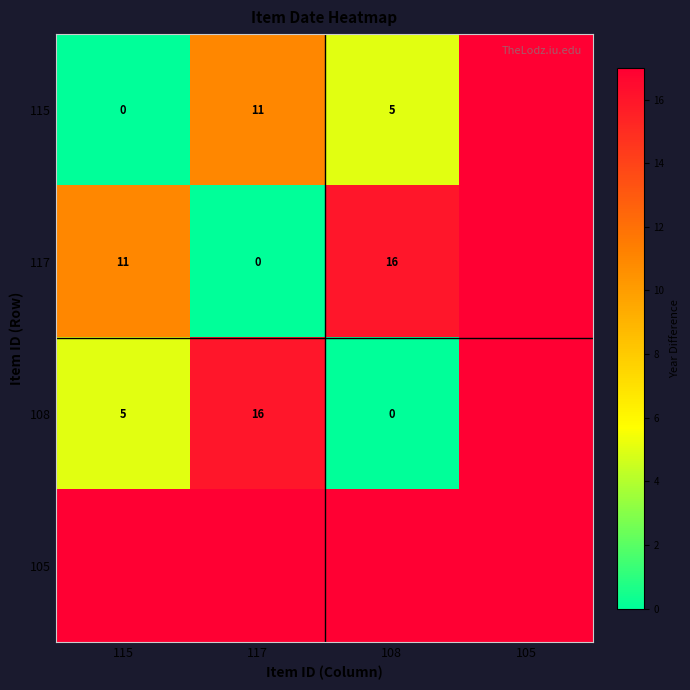

At how many categories does at least one series exceed 9?

4